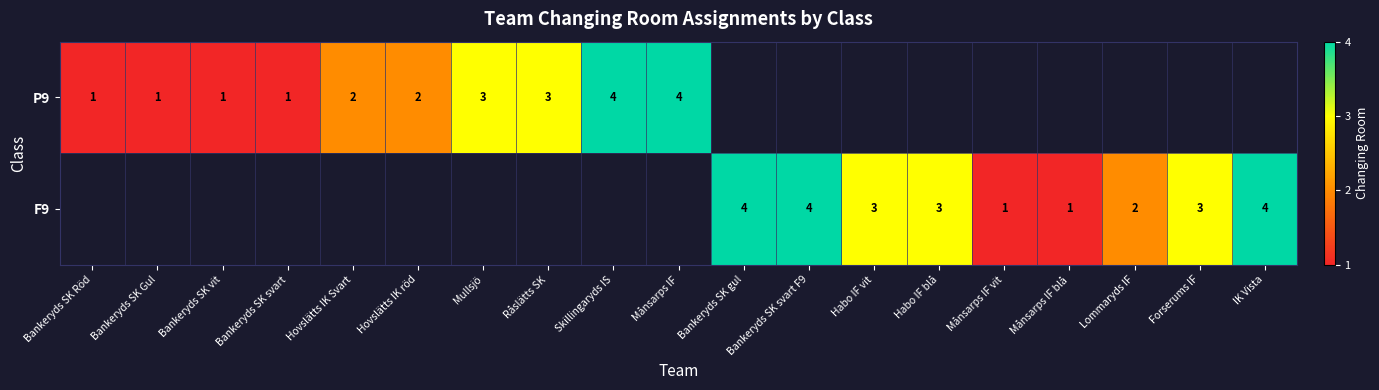

The P9 series shows 0.4 at Hovslätts IK röd. True or false?

False